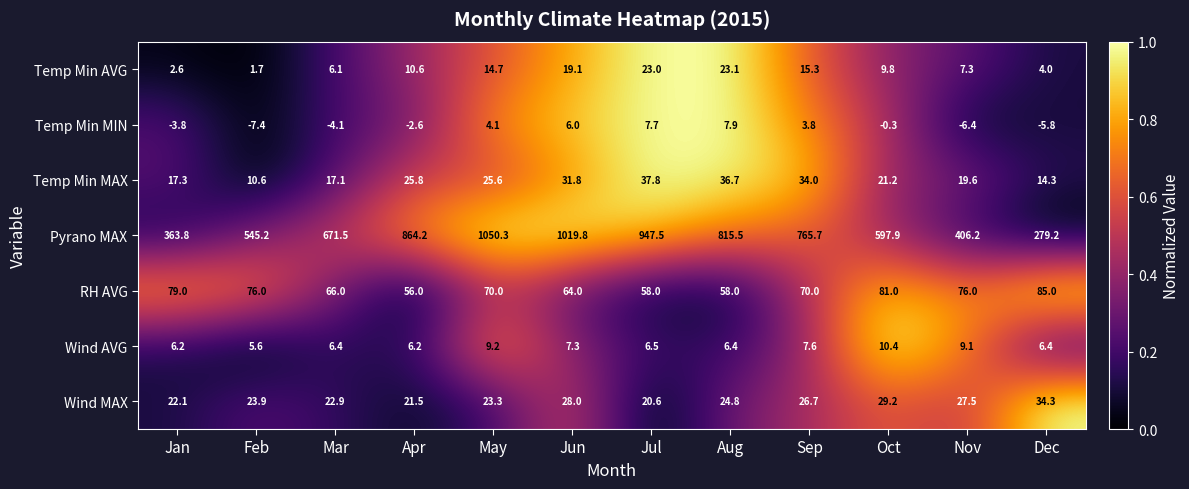

What is the highest value of the RH AVG series?

85.0